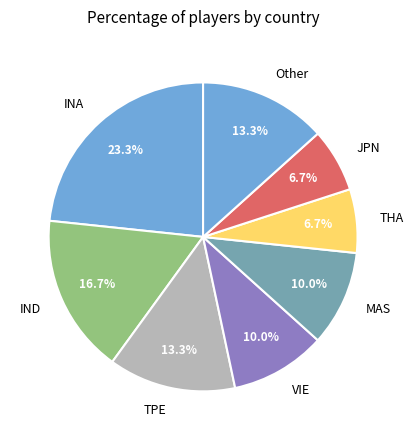

Approximately how many times larger is the value at TPE compared to Other?

1.0